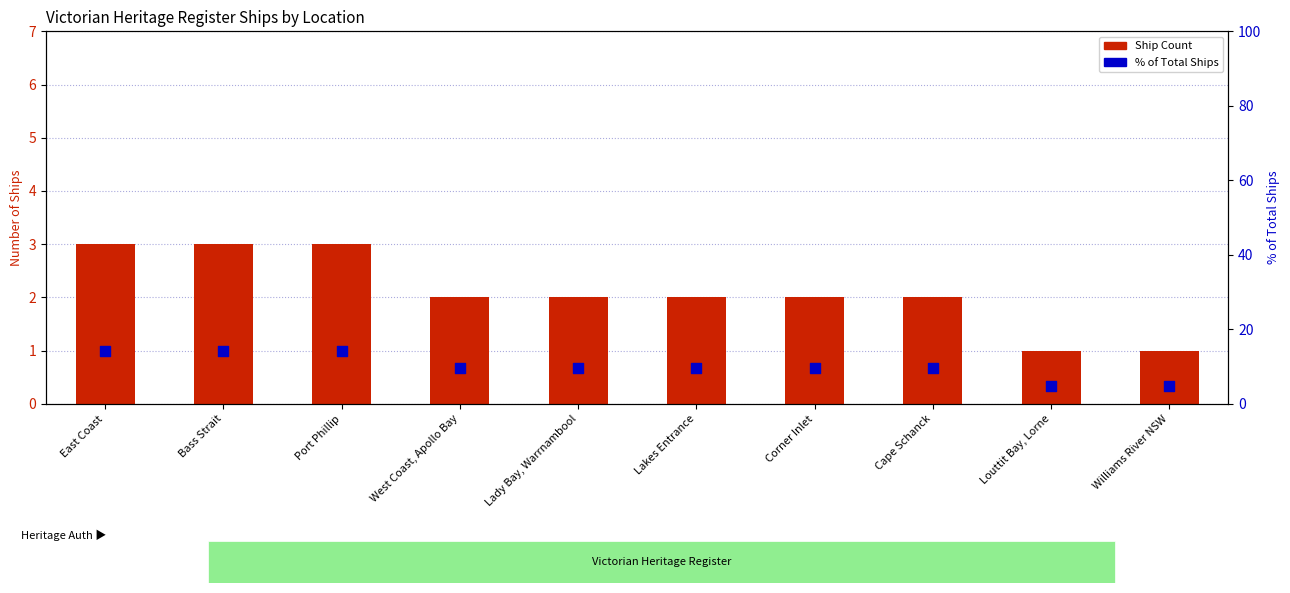

What is the total value across all series at East Coast?

17.3